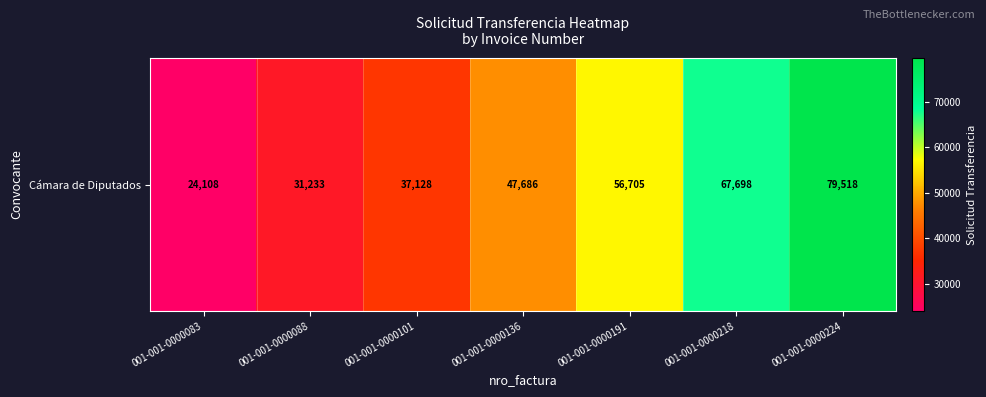

Reading left to right, what are all the values shown in this chart?

001-001-0000083=24108	001-001-0000088=31233	001-001-0000101=37128	001-001-0000136=47686	001-001-0000191=56705	001-001-0000218=67698	001-001-0000224=79518